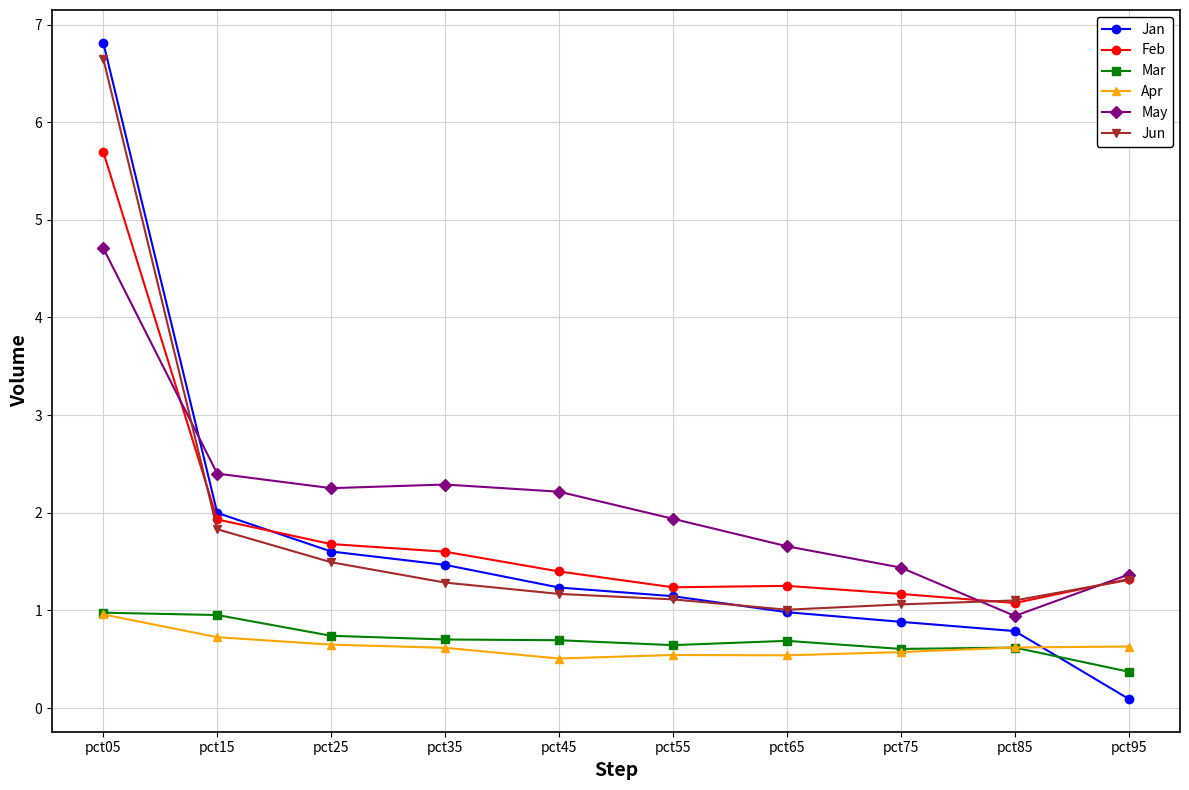

What is the average value of the May series?

2.1